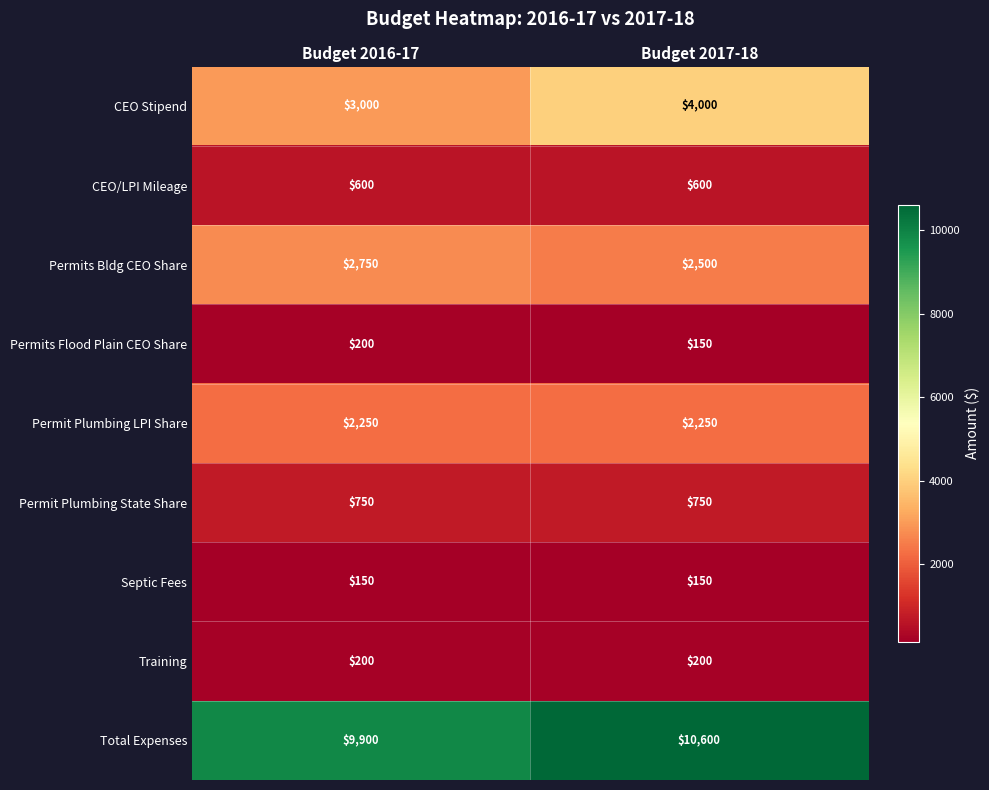

Reading left to right, transcribe all the data shown in this chart.

CEO Stipend: 3000	4000
CEO/LPI Mileage: 600	600
Permits Bldg CEO Share: 2750	2500
Permits Flood Plain CEO Share: 200	150
Permit Plumbing LPI Share: 2250	2250
Permit Plumbing State Share: 750	750
Septic Fees: 150	150
Training: 200	200
Total Expenses: 9900	10600